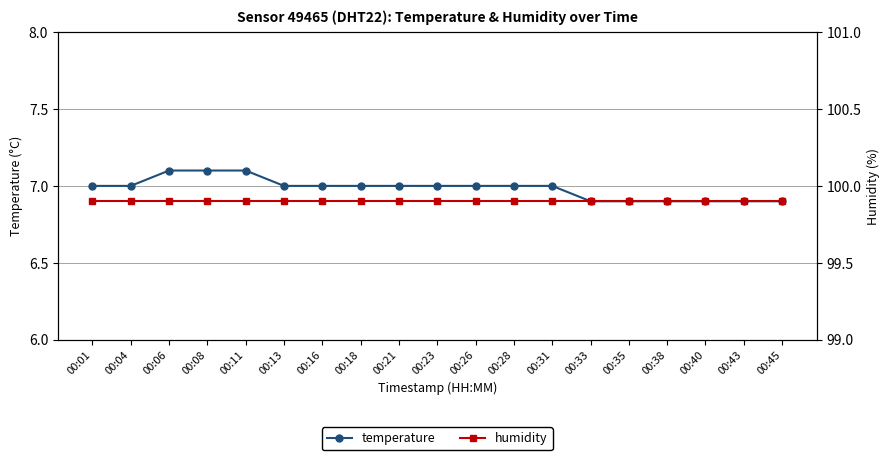

Is it true that humidity equals 99.9 at 00:23?

True